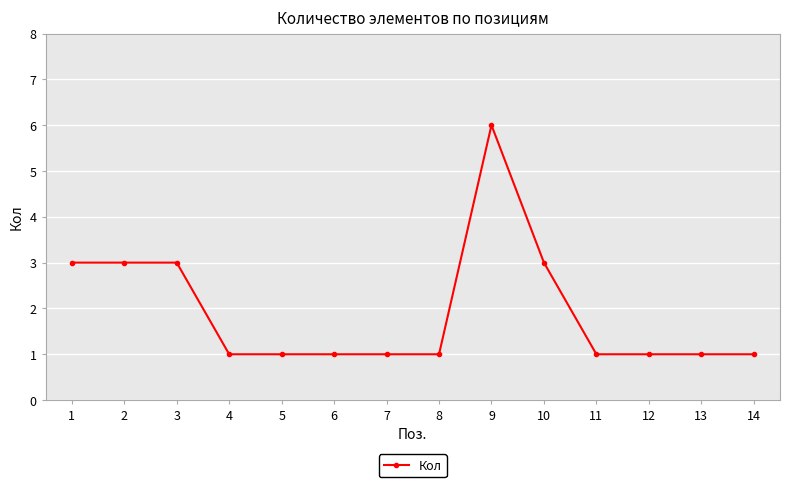

What is the value of the 7th point from the left?

1